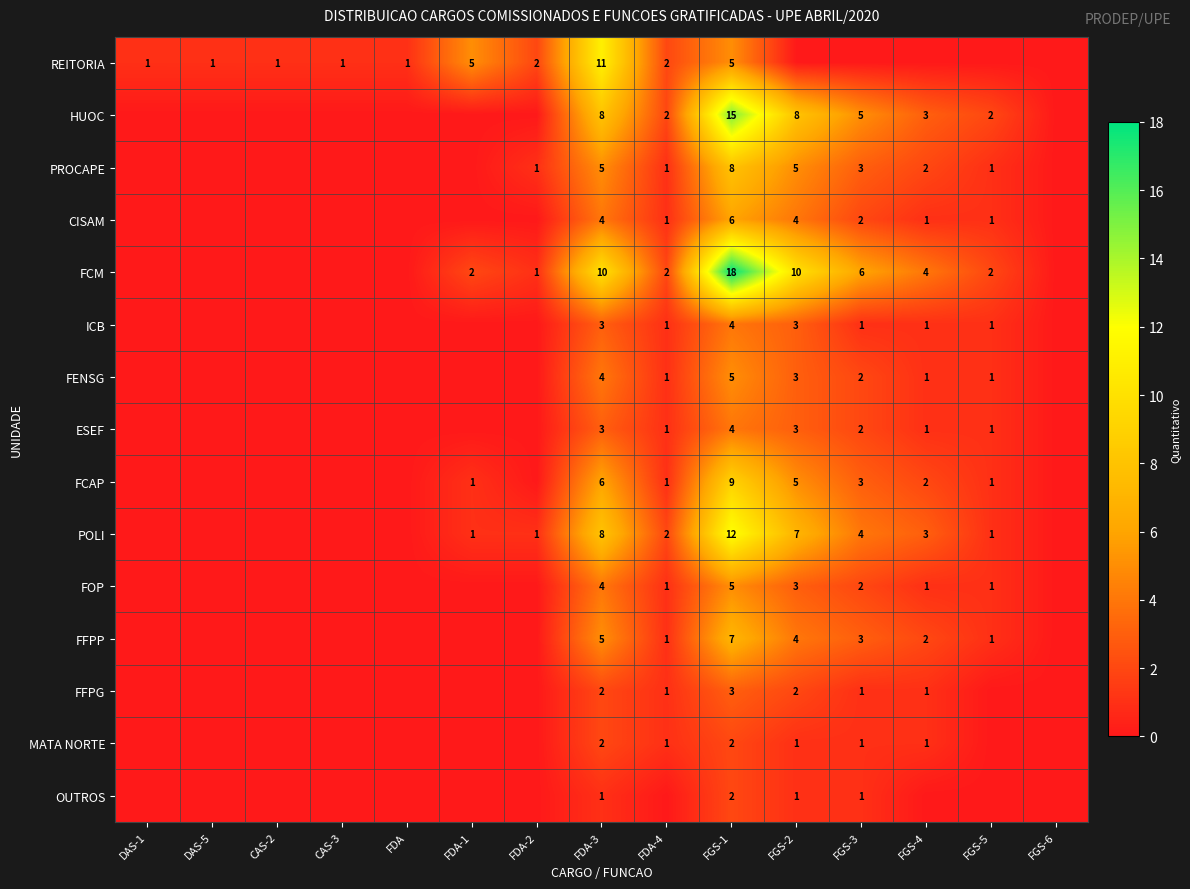

The value of PROCAPE at FGS-4 is 2. True or false?

True